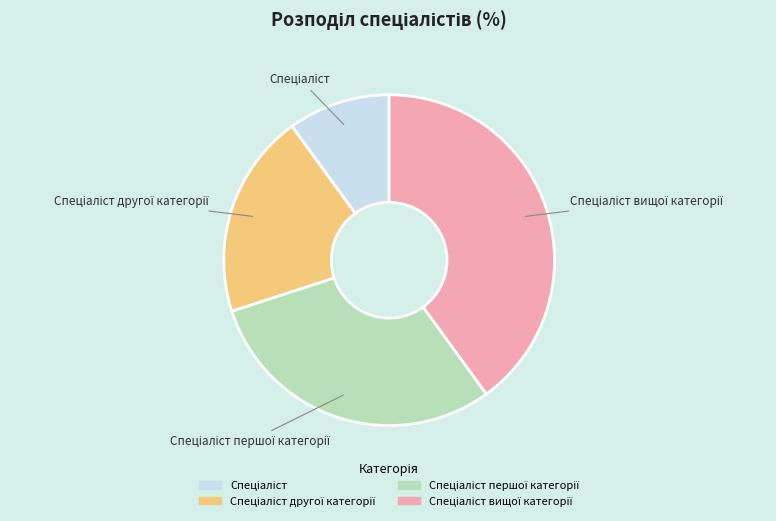

Does any single category account for the majority?

No